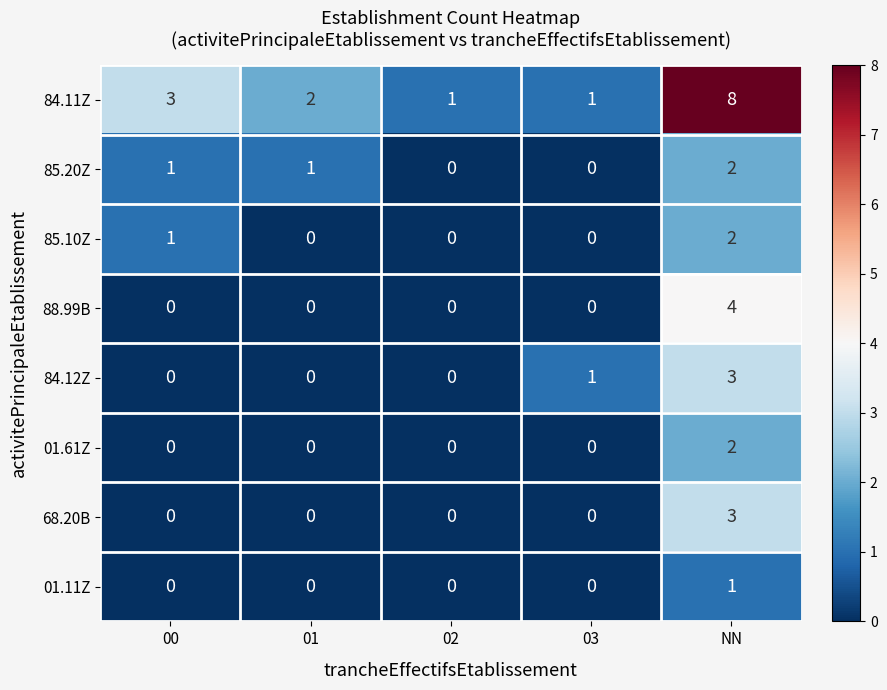

Which series has the largest range (max minus min)?

84.11Z